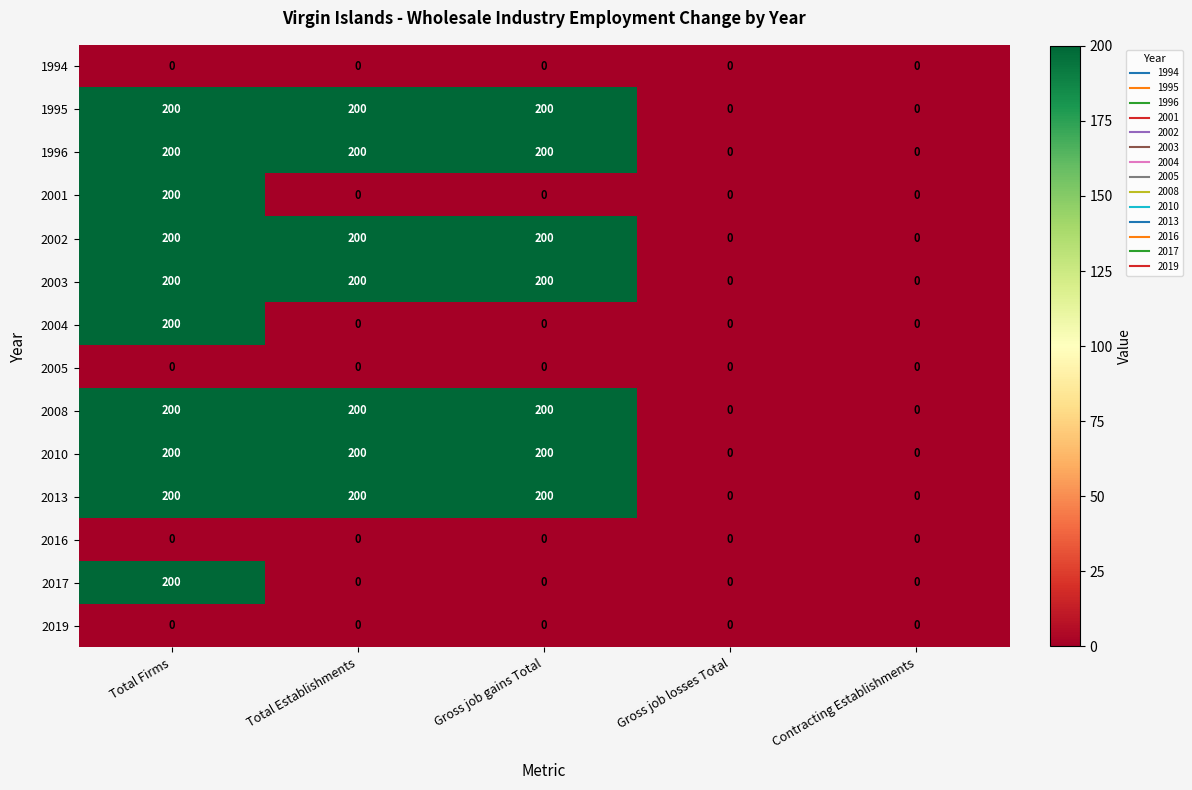

What is the maximum value shown in the chart?

200